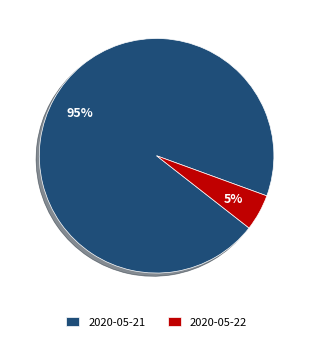

To the nearest percent, what portion does 2020-05-22 represent?

5%